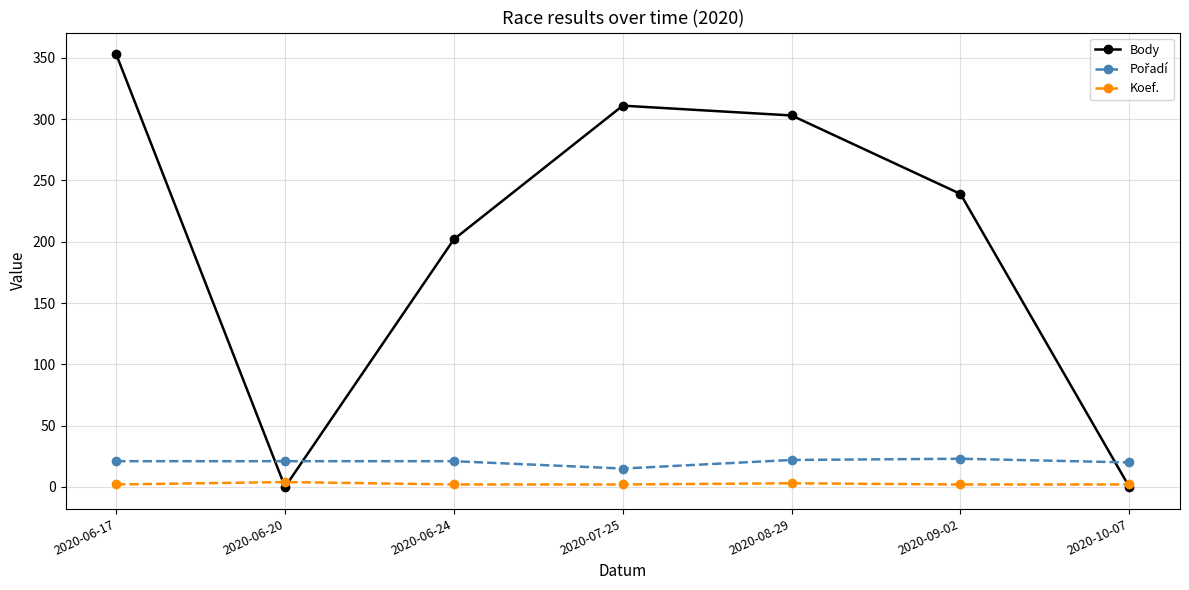

In Body, how many points are lower than both neighbors (excluding endpoints)?

1